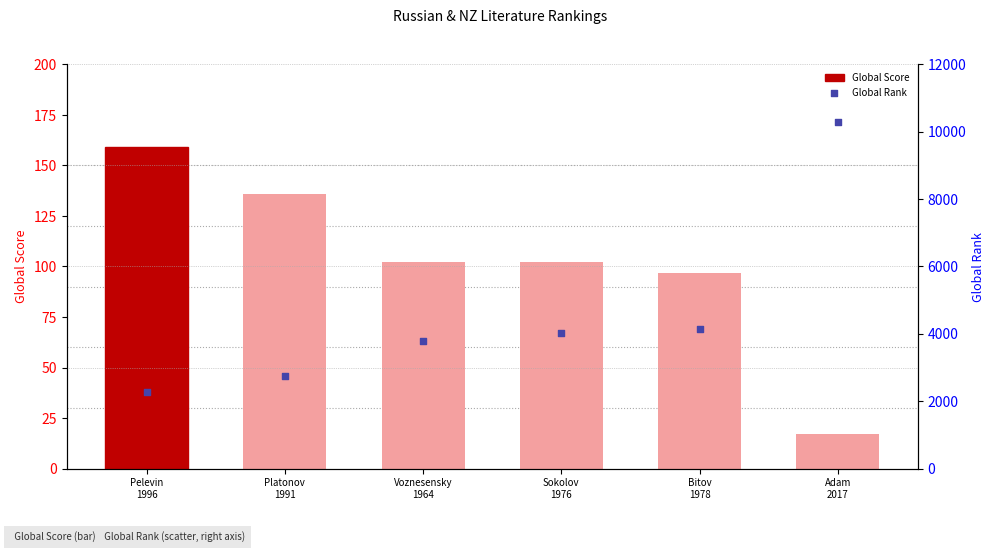

What is the total value across all series at Bitov
1978?

4230